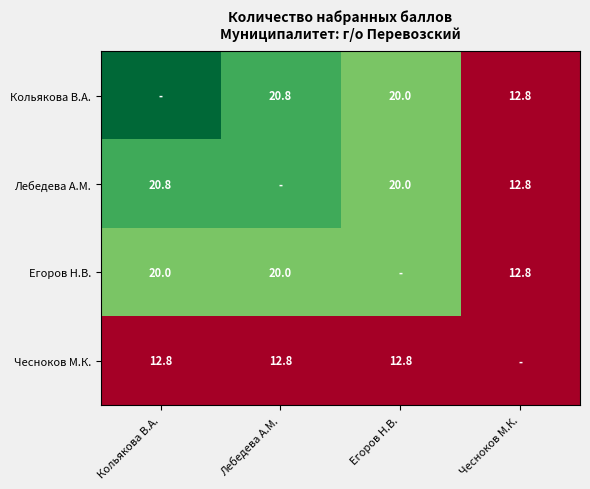

What is the sum of the Лебедева А.М. values at Чесноков М.К. and Егоров Н.В.?

32.8